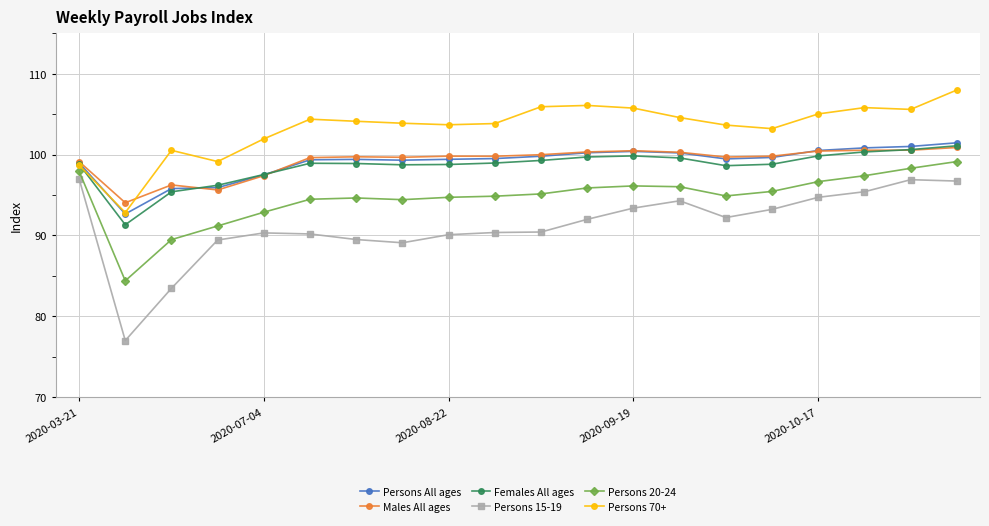

What is the value of the Persons All ages point at the 10th from the left?

99.5